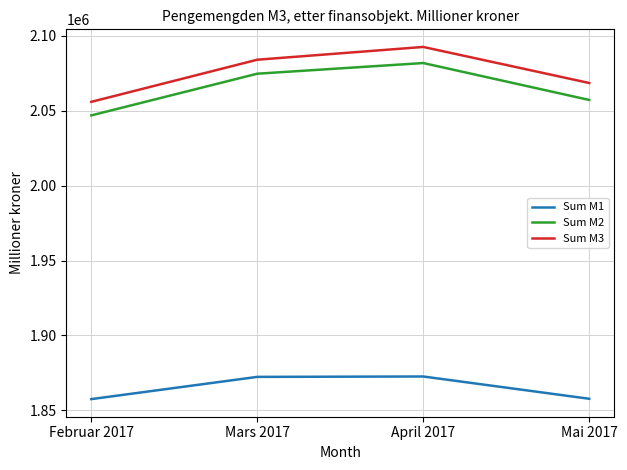

True or false: Sum M1 and Sum M2 intersect in this chart.

False